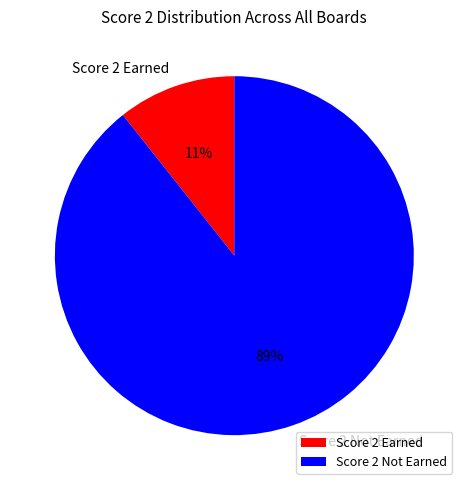

How many slices are in this pie chart?

2